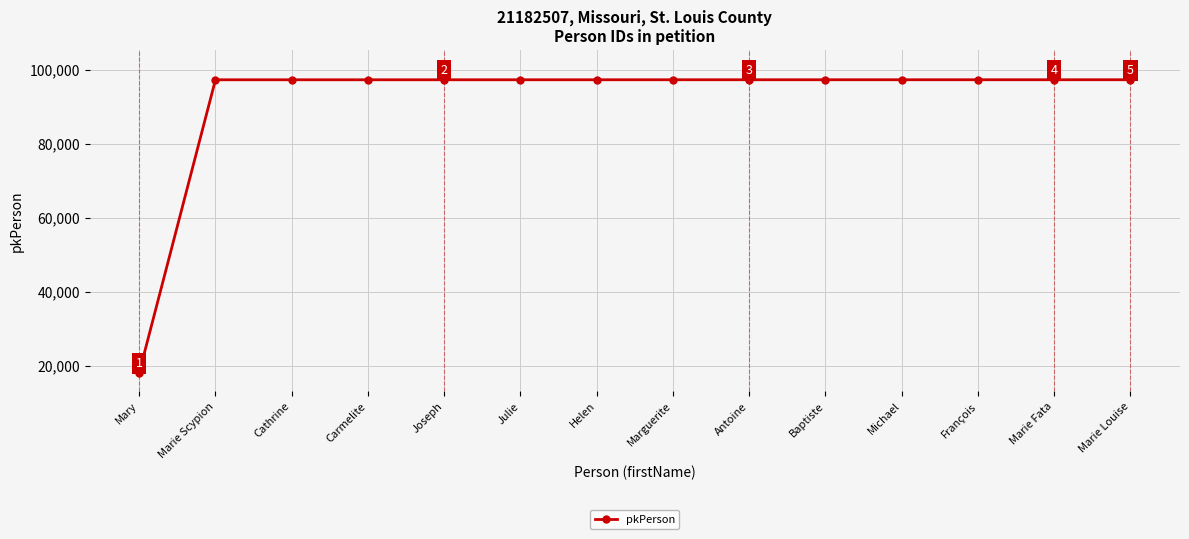

Count the number of data series in this chart.

1